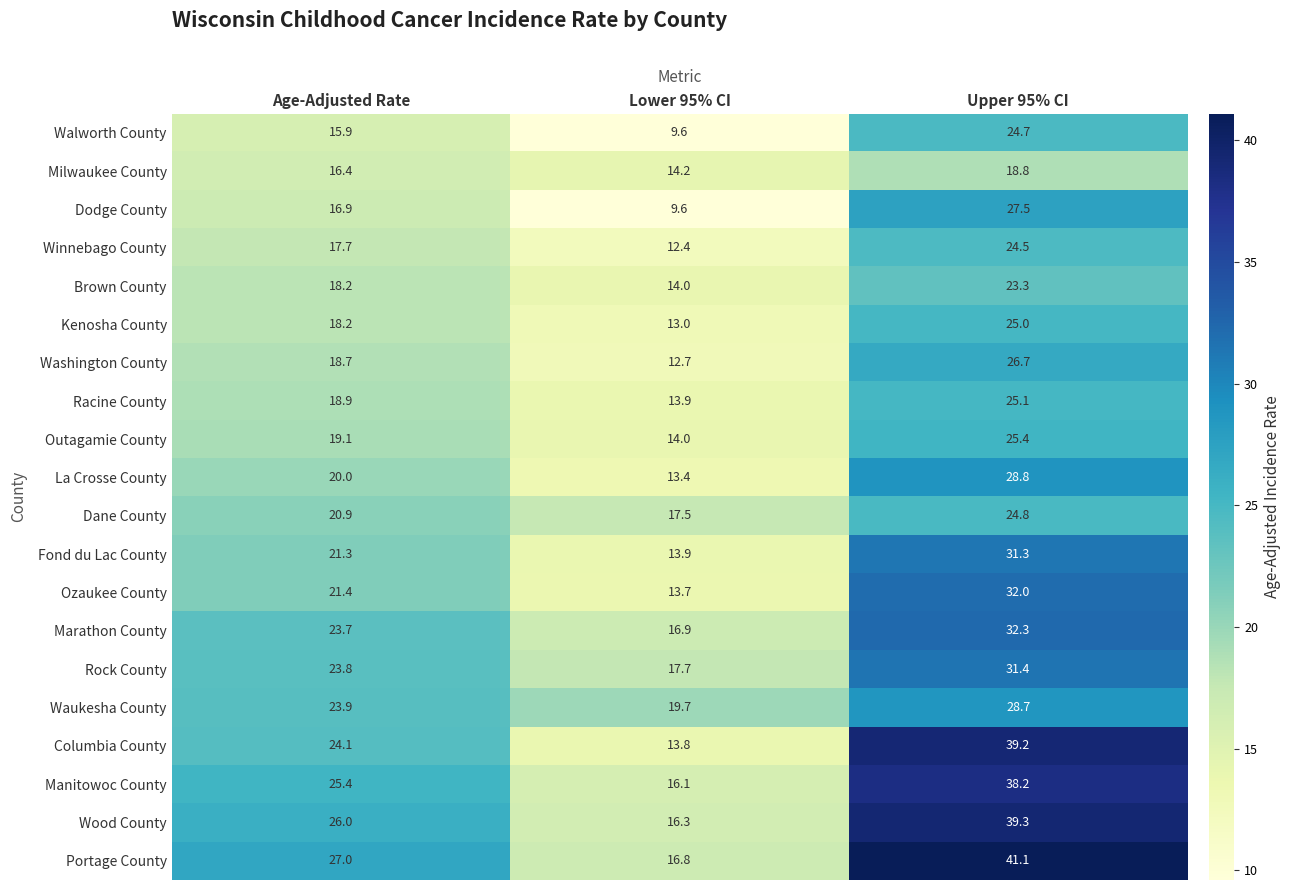

The Racine County series shows 25.1 at Upper 95% CI. True or false?

True